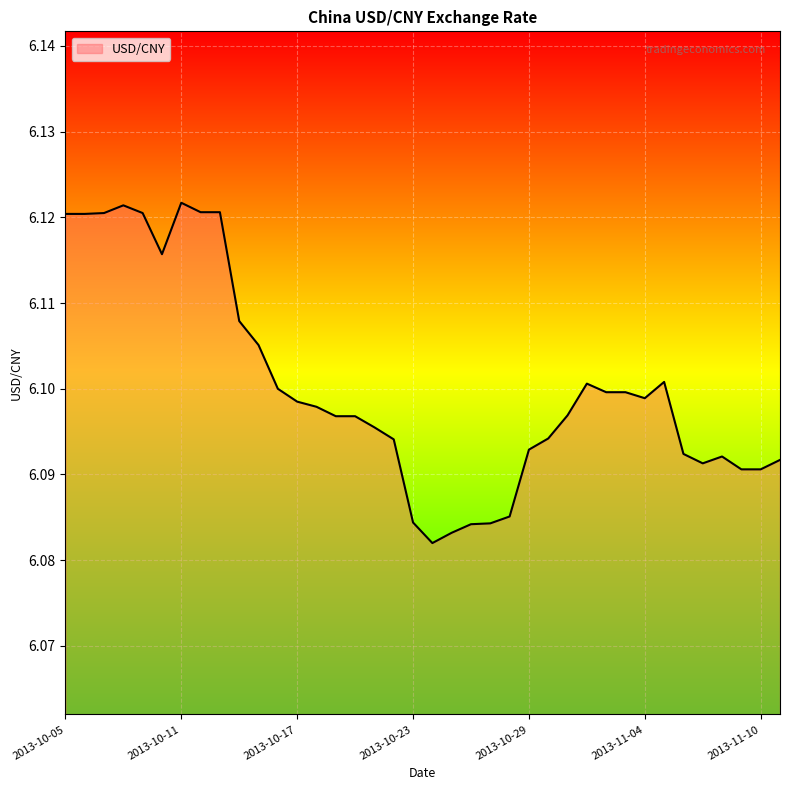

What is the label of the 4th point from the right?

2013-11-08